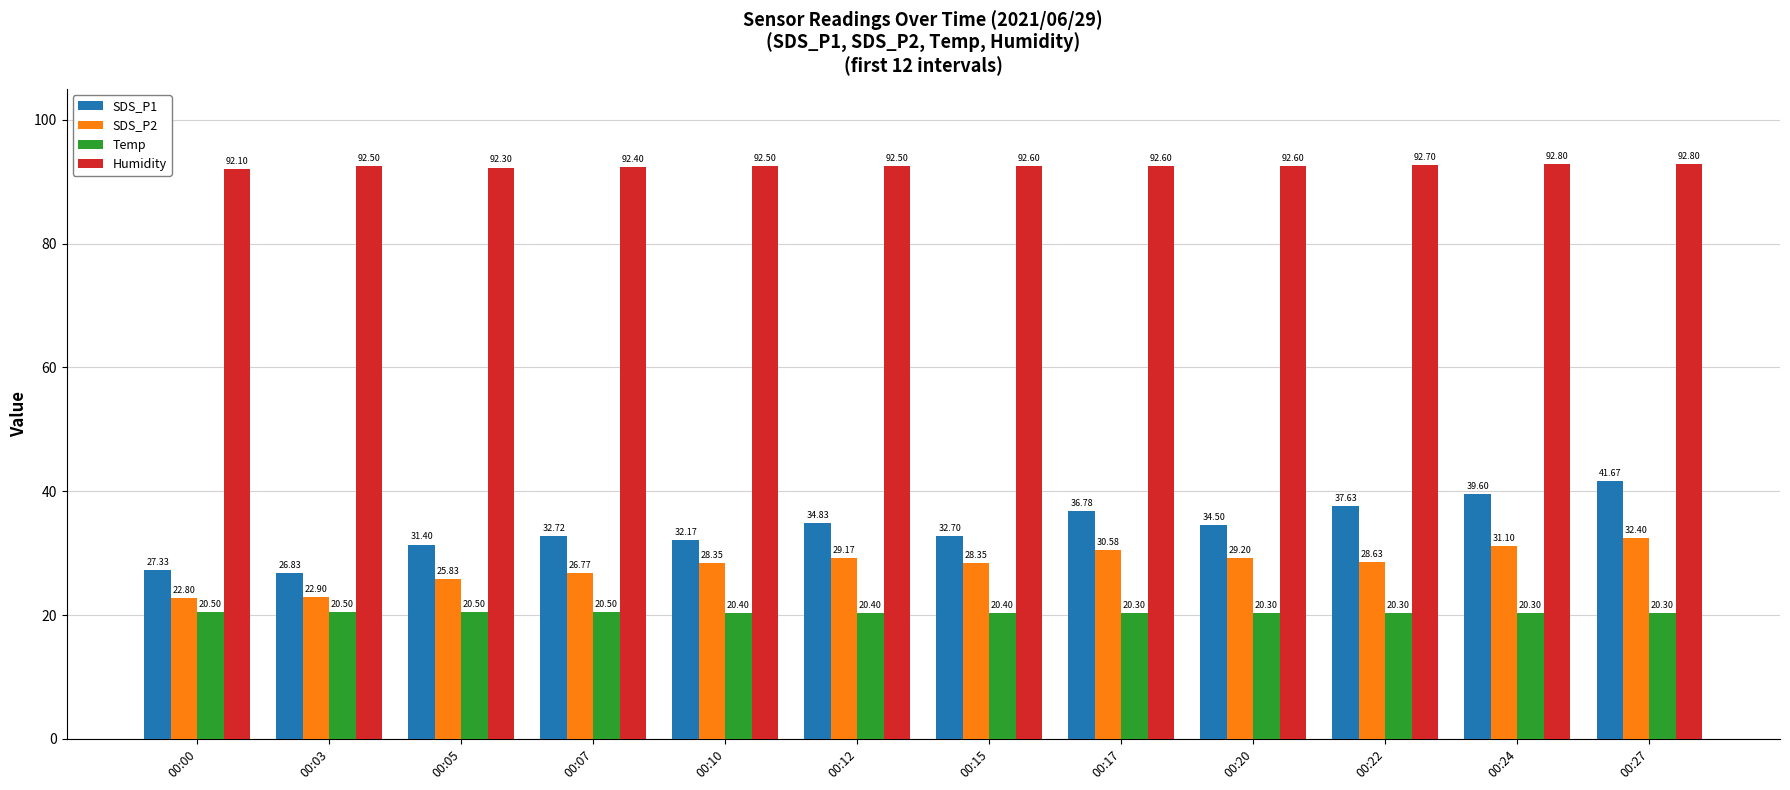

The value of Humidity at 00:07 is 92.4. True or false?

True